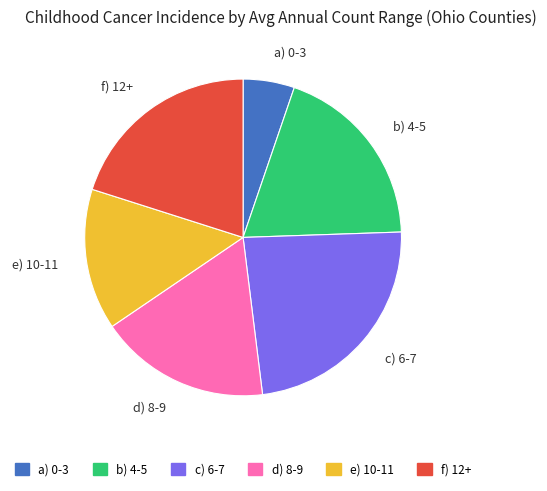

Rank the categories by value from lowest to highest.

a) 0-3, e) 10-11, d) 8-9, b) 4-5, f) 12+, c) 6-7